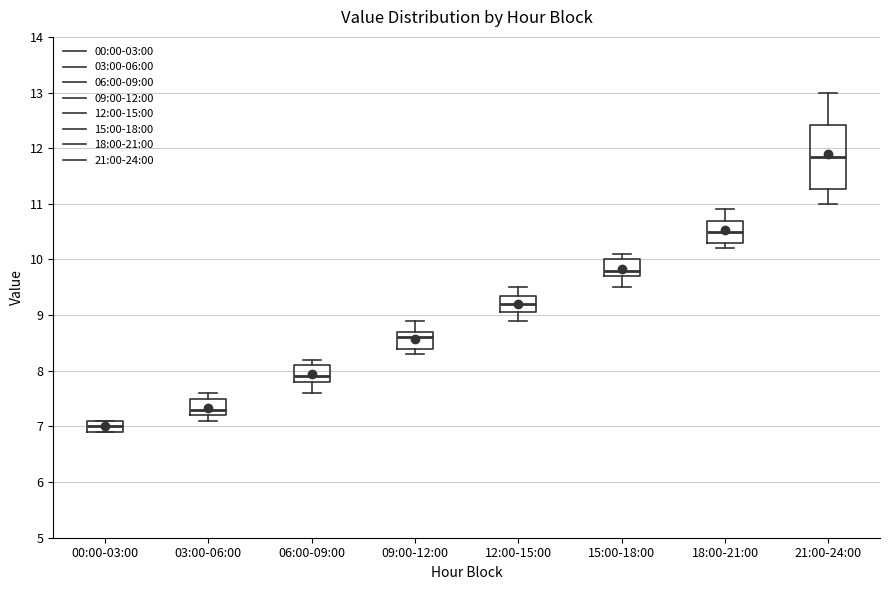

Which box is the tallest, from its lower edge to its upper edge?

21:00-24:00